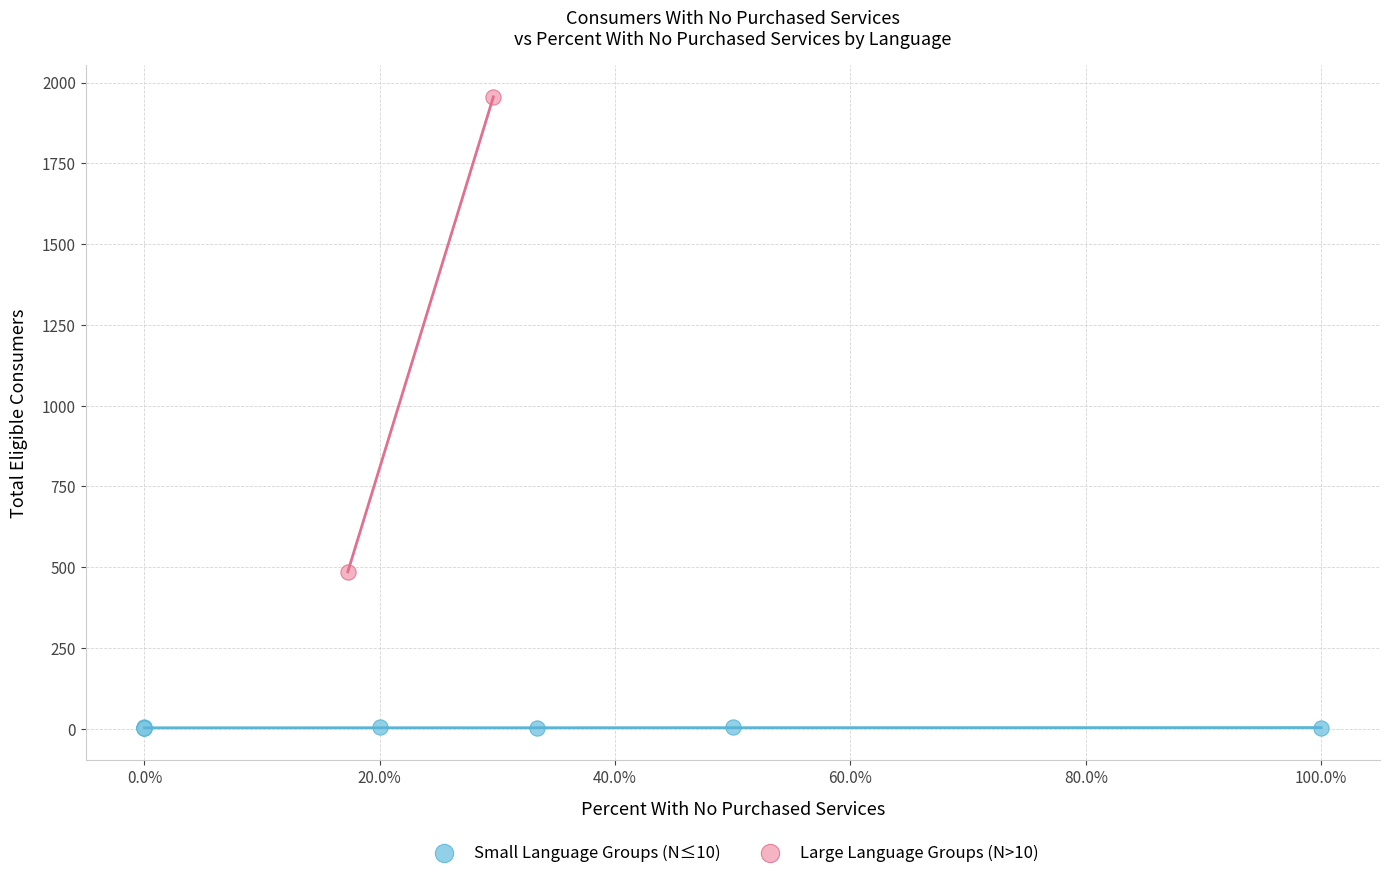

What are all the series names shown in the legend?

Small Language Groups (N≤10), Large Language Groups (N>10)